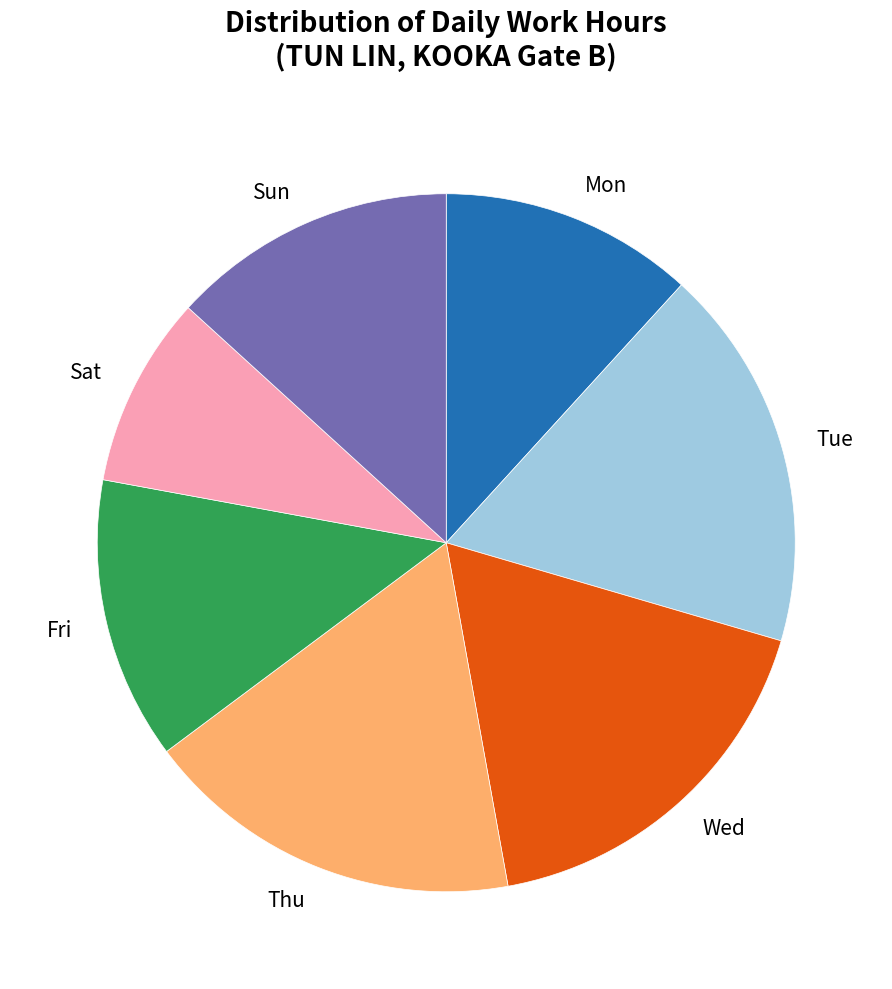

True or false: Mon accounts for 27% of the total.

False